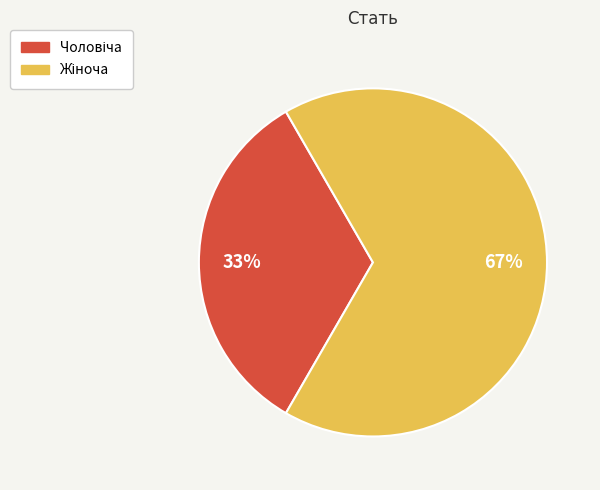

Is there any slice that represents more than half of the pie?

Yes